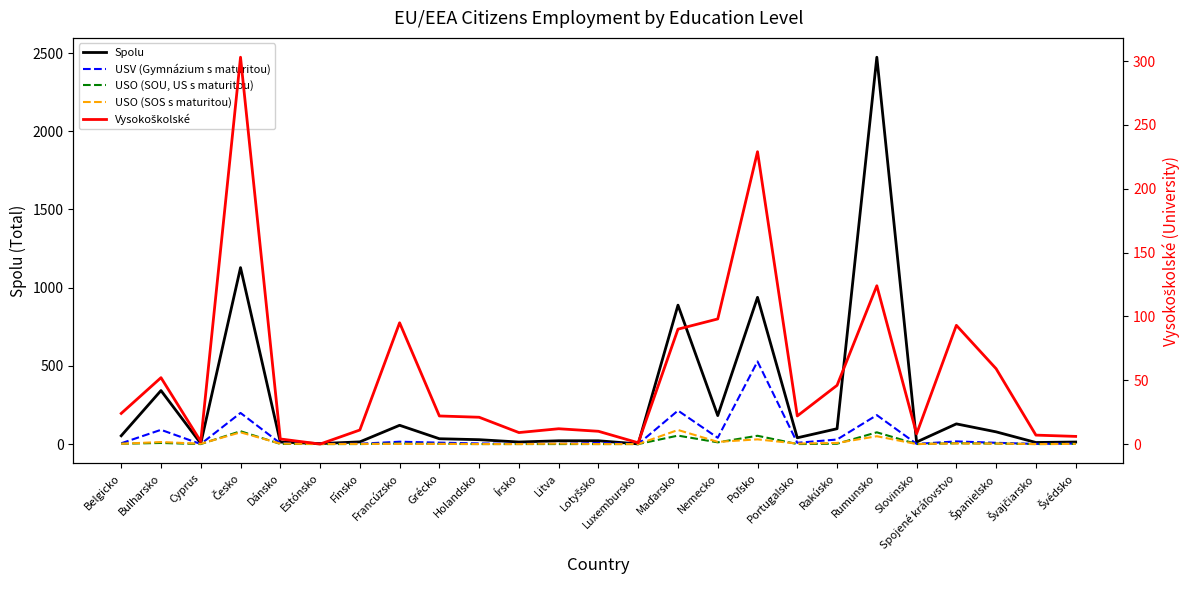

List the series in order of their peak value, highest first.

Spolu, USV (Gymnázium s maturitou), Vysokoškolské, USO (SOS s maturitou), USO (SOU, US s maturitou)